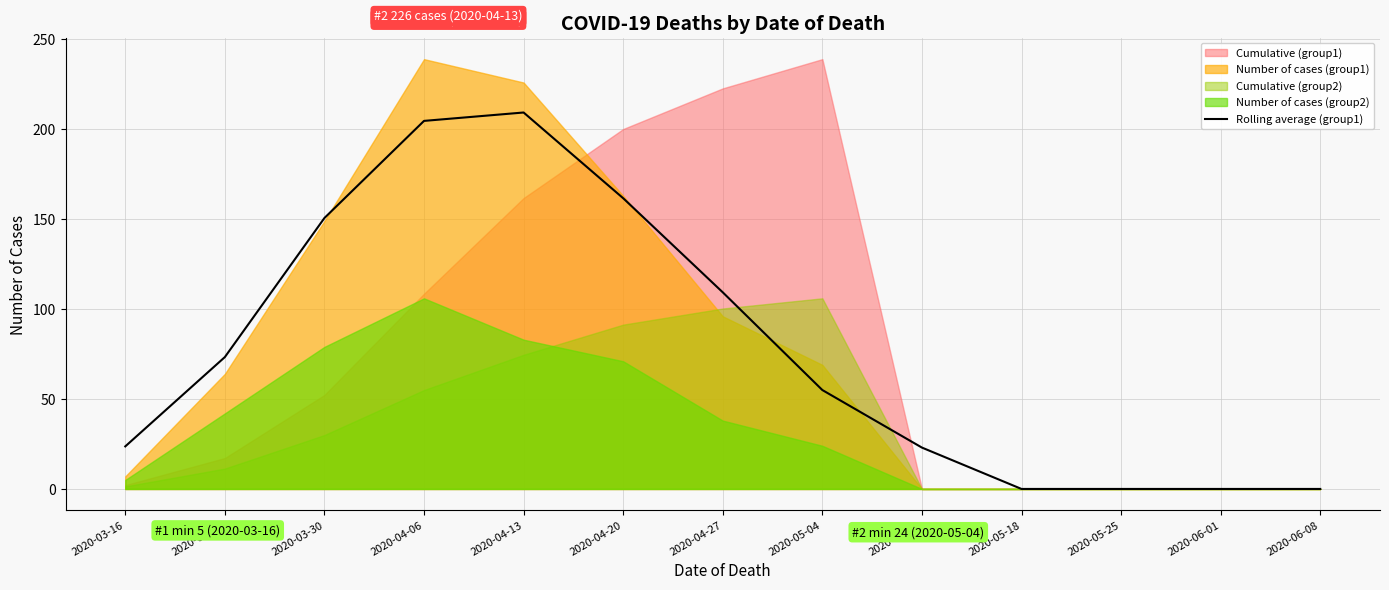

How many lines are shown in the chart?

1